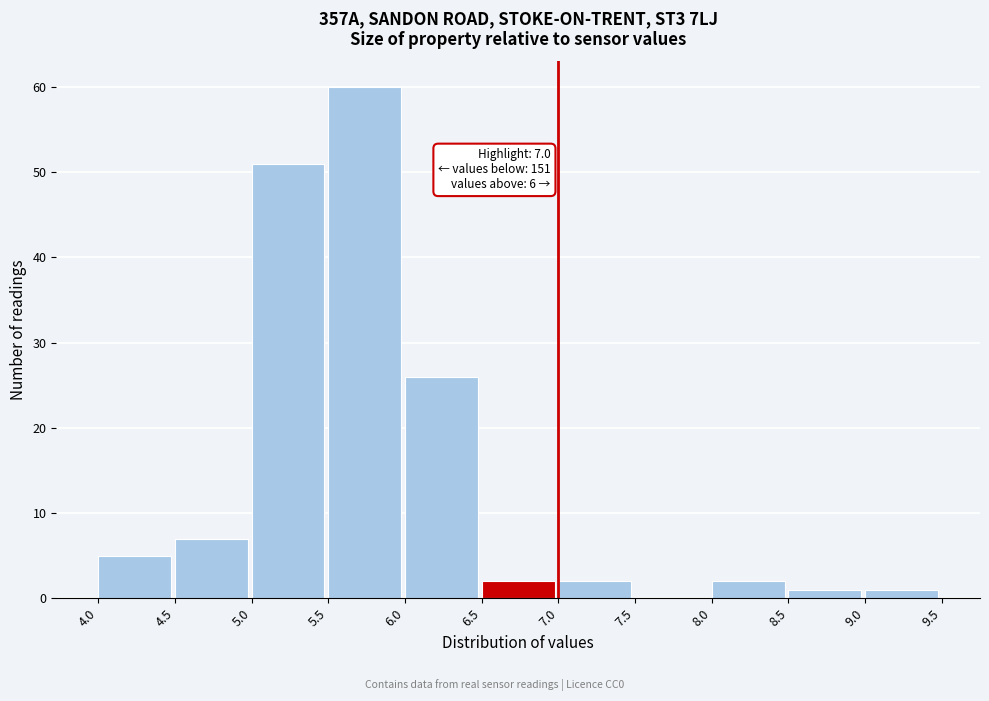

Which range on the x-axis has the tallest bar?

5.5 to 6.0